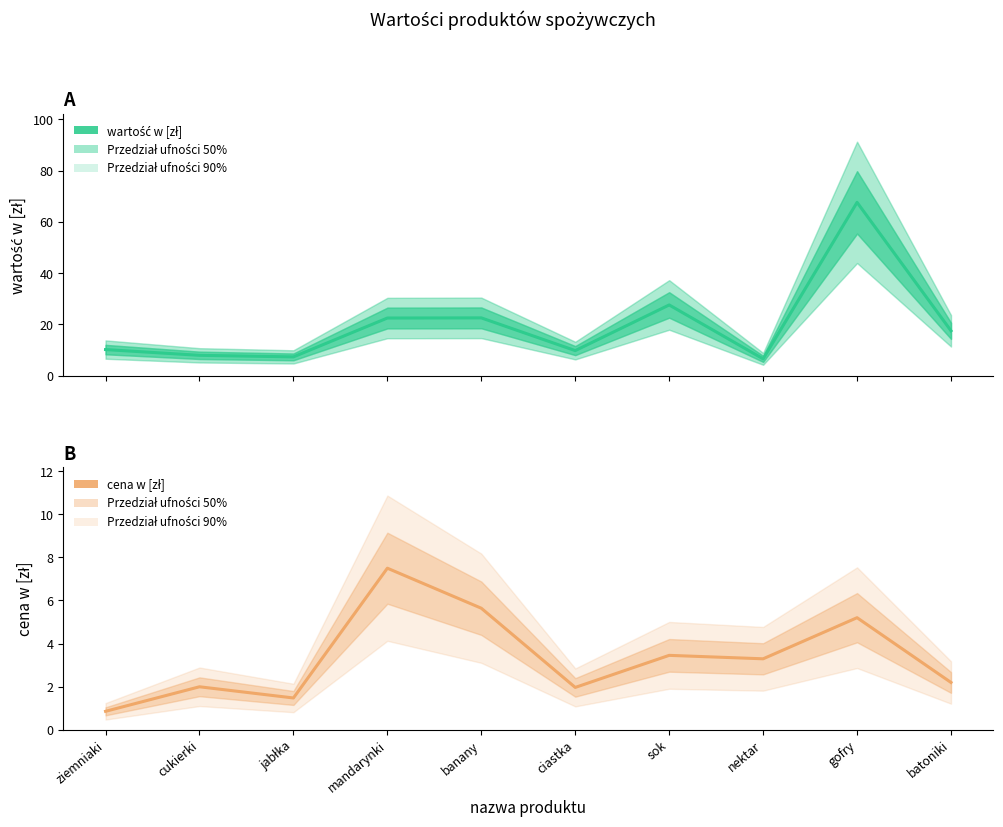

At which label is wartość w [zł] closest to 37?

sok